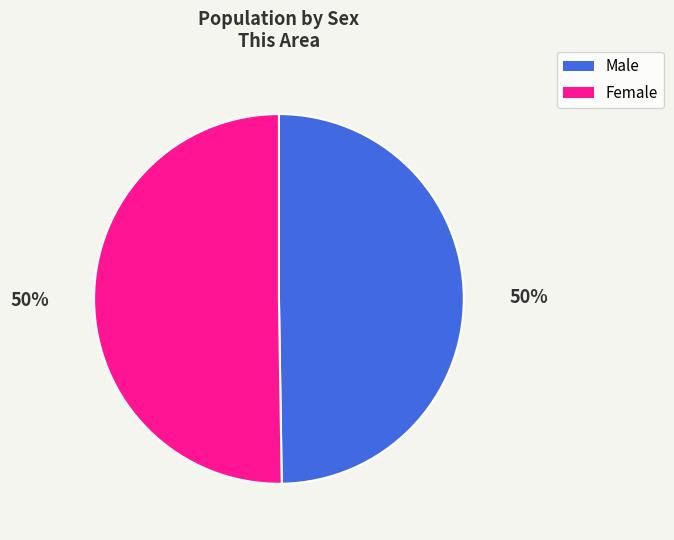

The Male slice represents 56% of the pie. True or false?

False